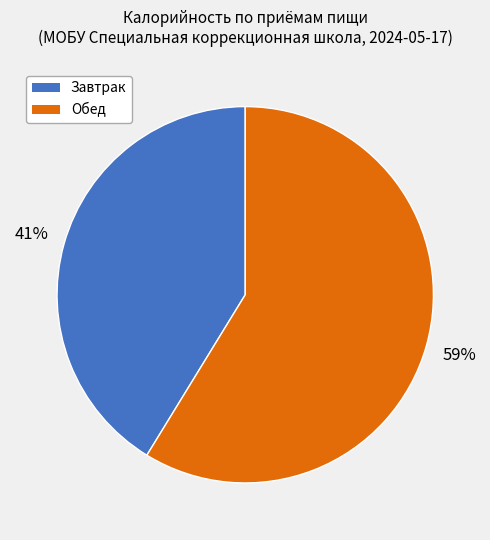

Which category has the smallest portion of the pie?

Завтрак